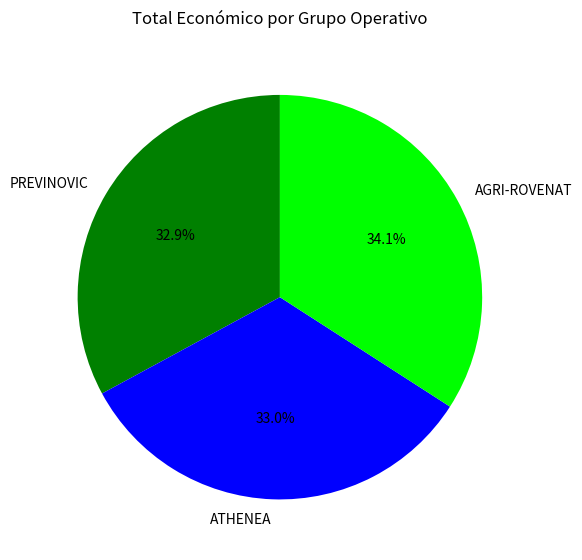

What percentage is the ATHENEA slice, to the nearest percent?

33%